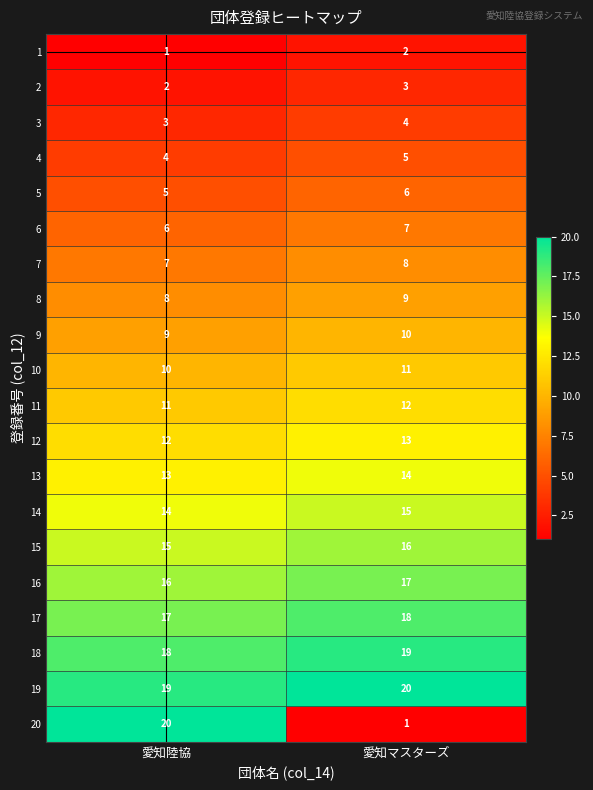

The 17 series shows 4 at 愛知陸協. True or false?

False